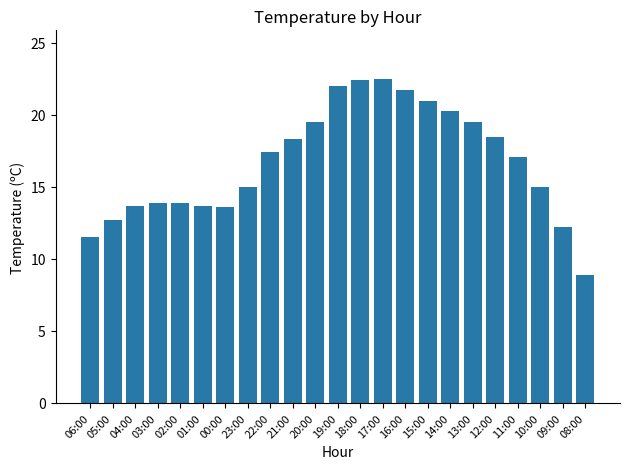

Read the value at 08:00.

8.9